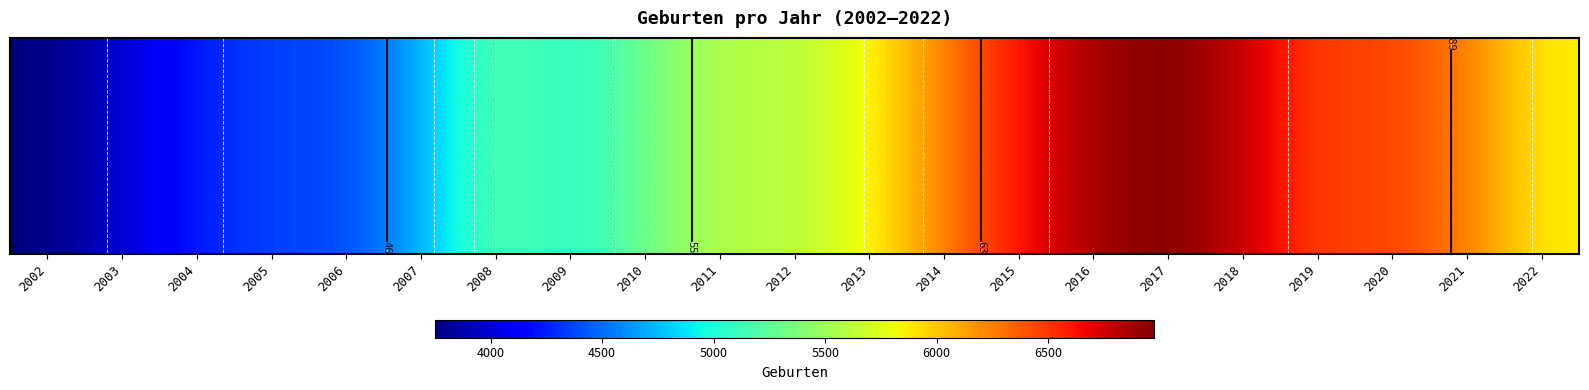

True or false: the data shows 11405 at 2018.

False